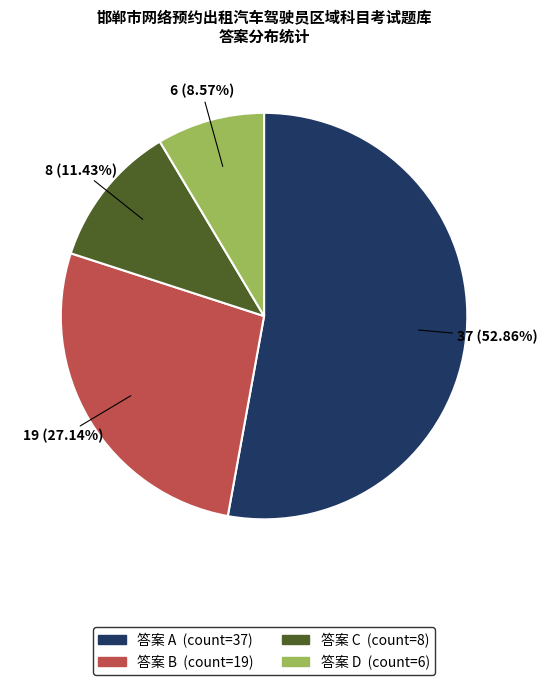

Does any single category account for the majority?

Yes